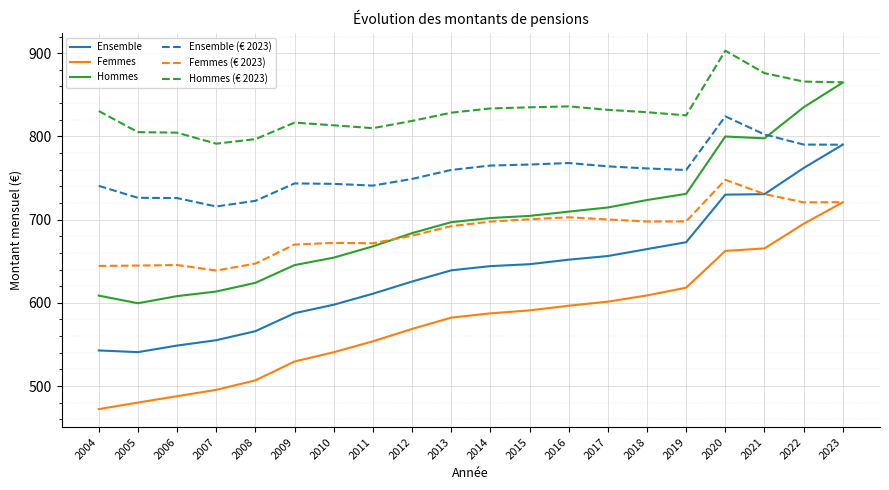

How many times do Hommes and Ensemble (€ 2023) cross each other?

1